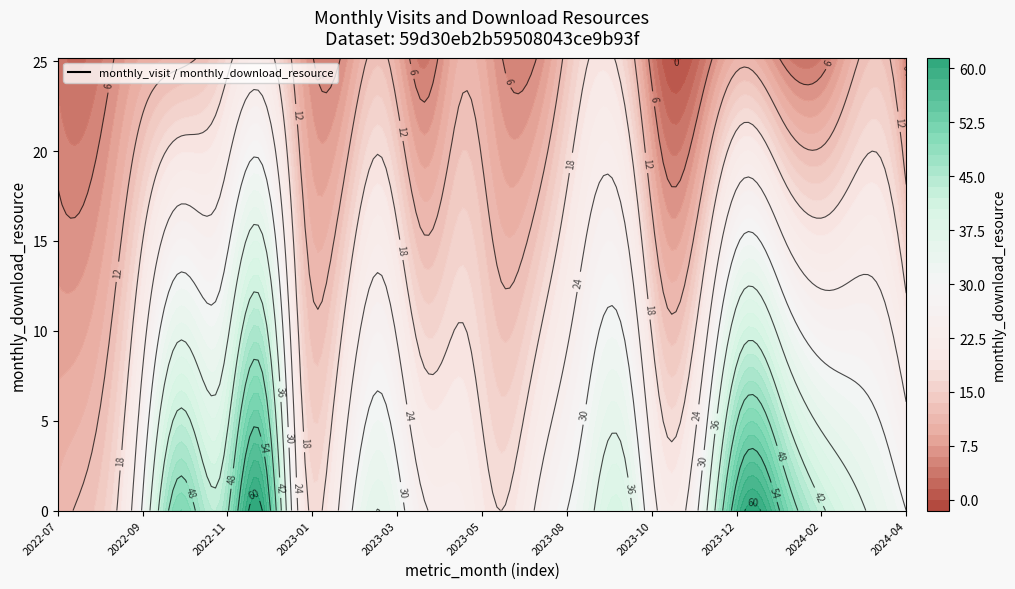

The 2024-01 series shows 79 at monthly_visit. True or false?

False